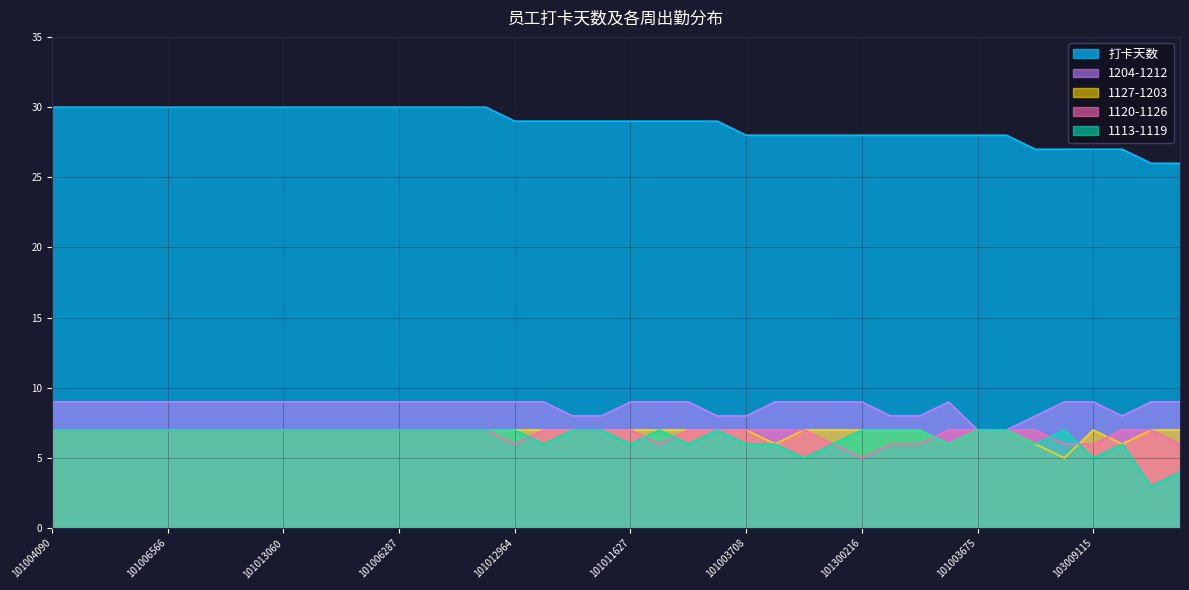

True or false: 1113-1119 and 打卡天数 cross at least once.

False